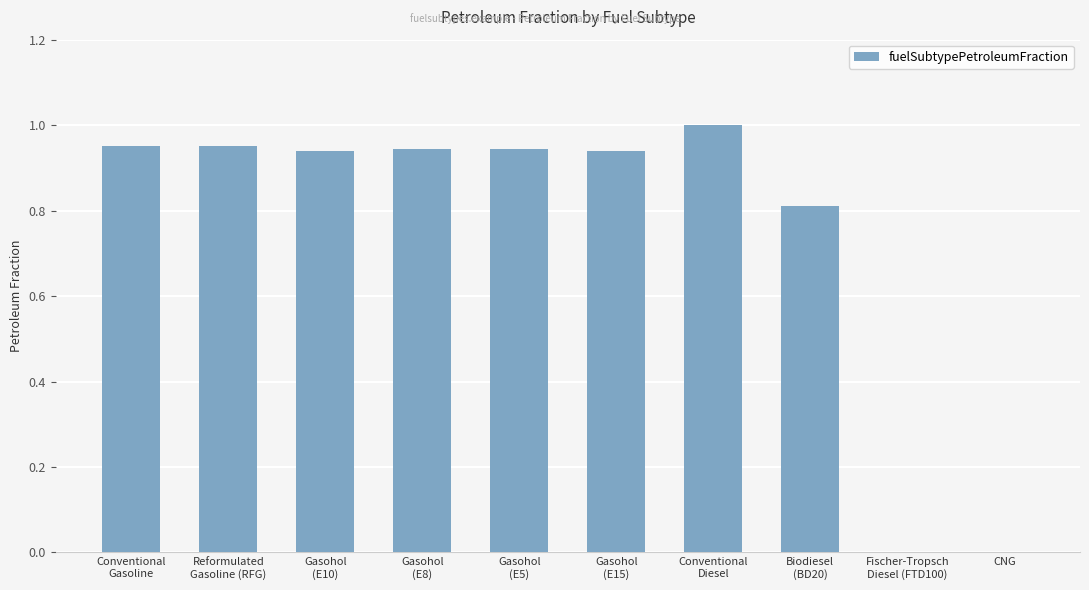

The value at CNG is 0.4. True or false?

False